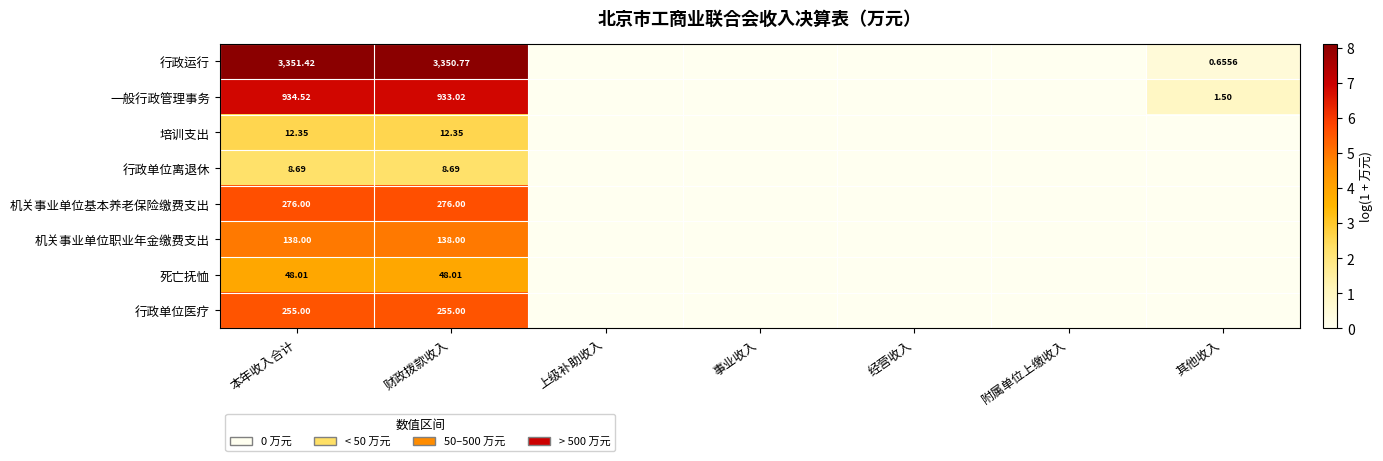

At which category is the sum across all series the highest?

本年收入合计